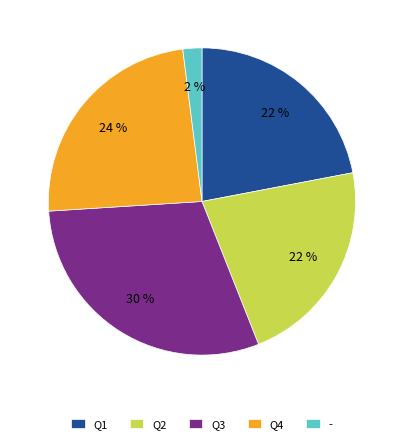

To the nearest percent, what is the average slice percentage?

20%